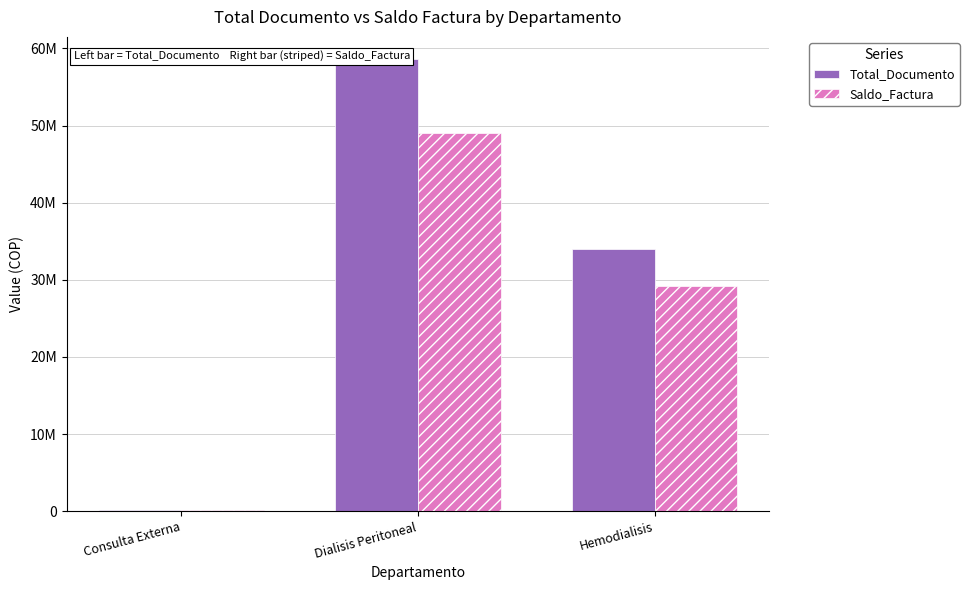

Where is Saldo_Factura nearest to the value 24624111?

Hemodialisis